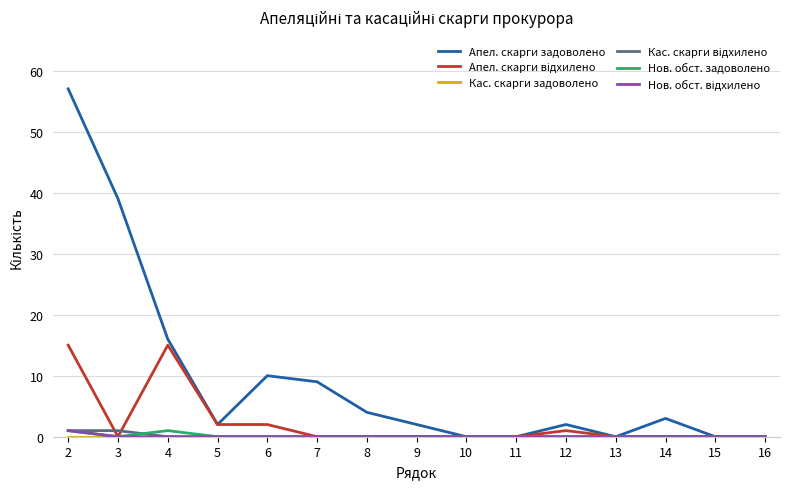

Which series has the largest total across all categories?

Апел. скарги задоволено